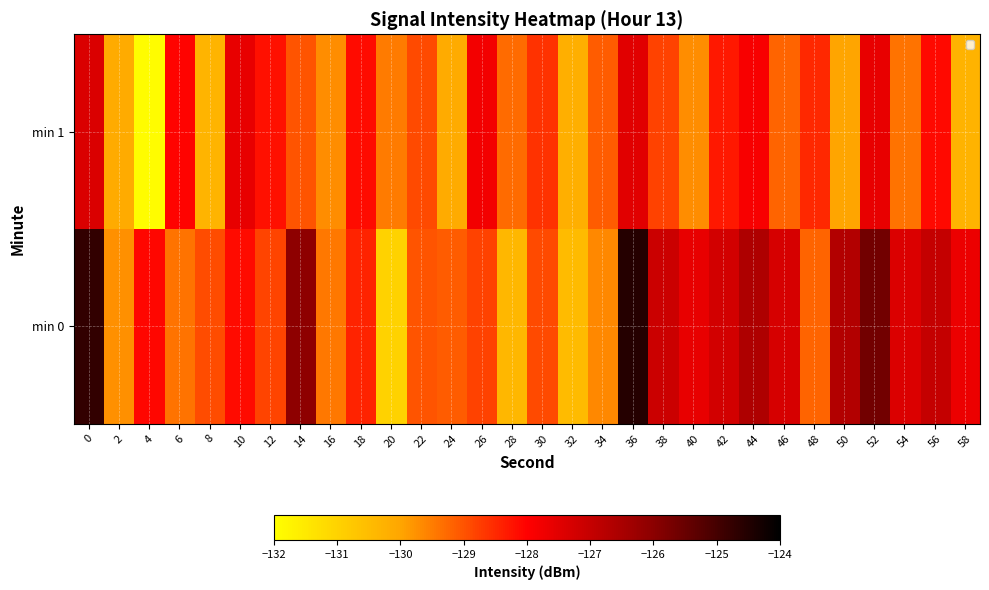

At which category does the chart reach its peak across all series?

36